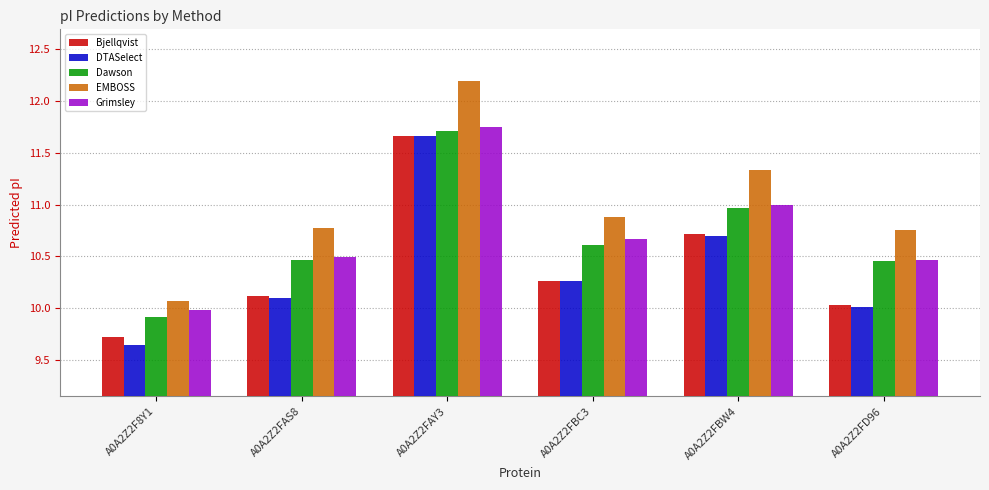

At which category is the sum across all series the highest?

A0A2Z2FAY3